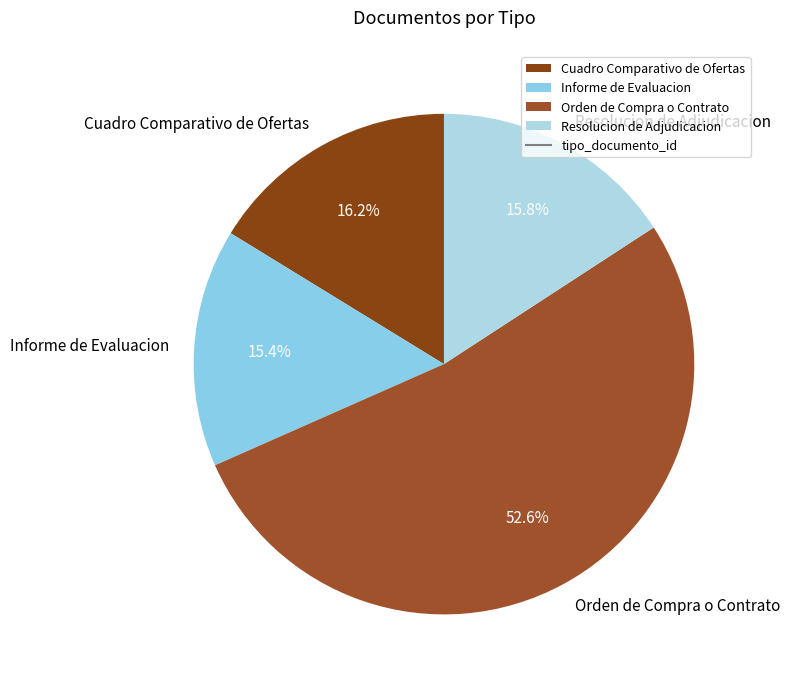

The Cuadro Comparativo de Ofertas slice represents 21% of the pie. True or false?

False